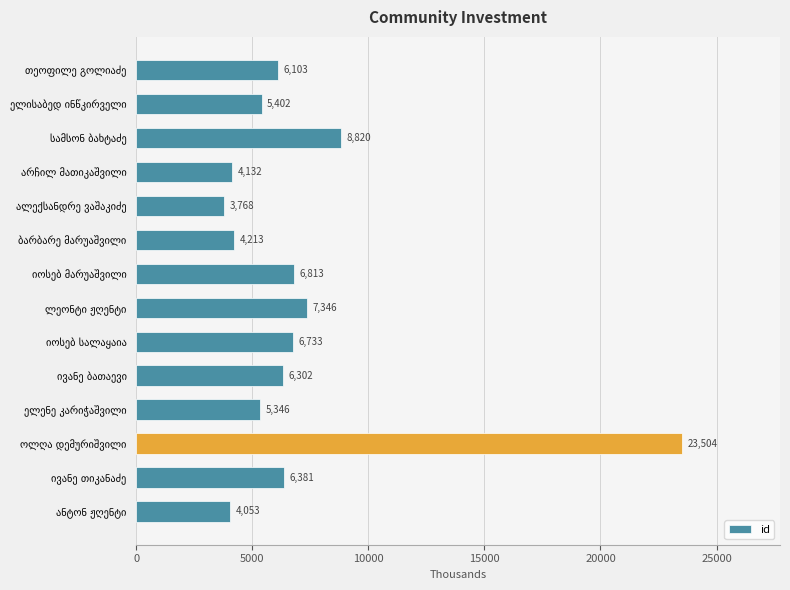

What is the average value?

7065